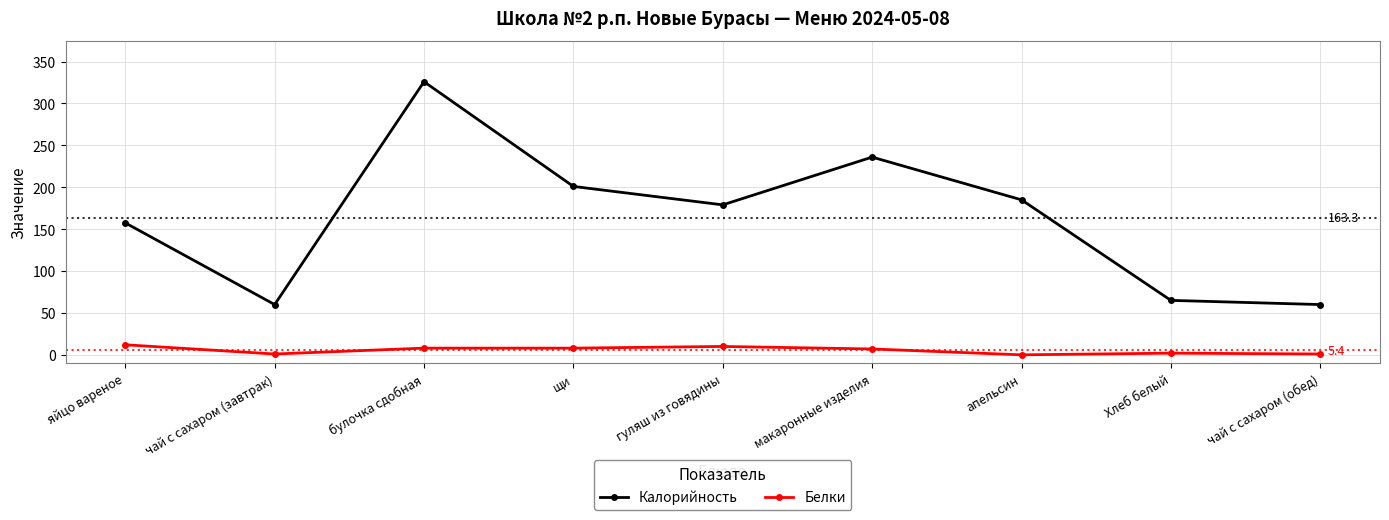

Rank the series at макаронные изделия from lowest to highest value.

Белки, Калорийность